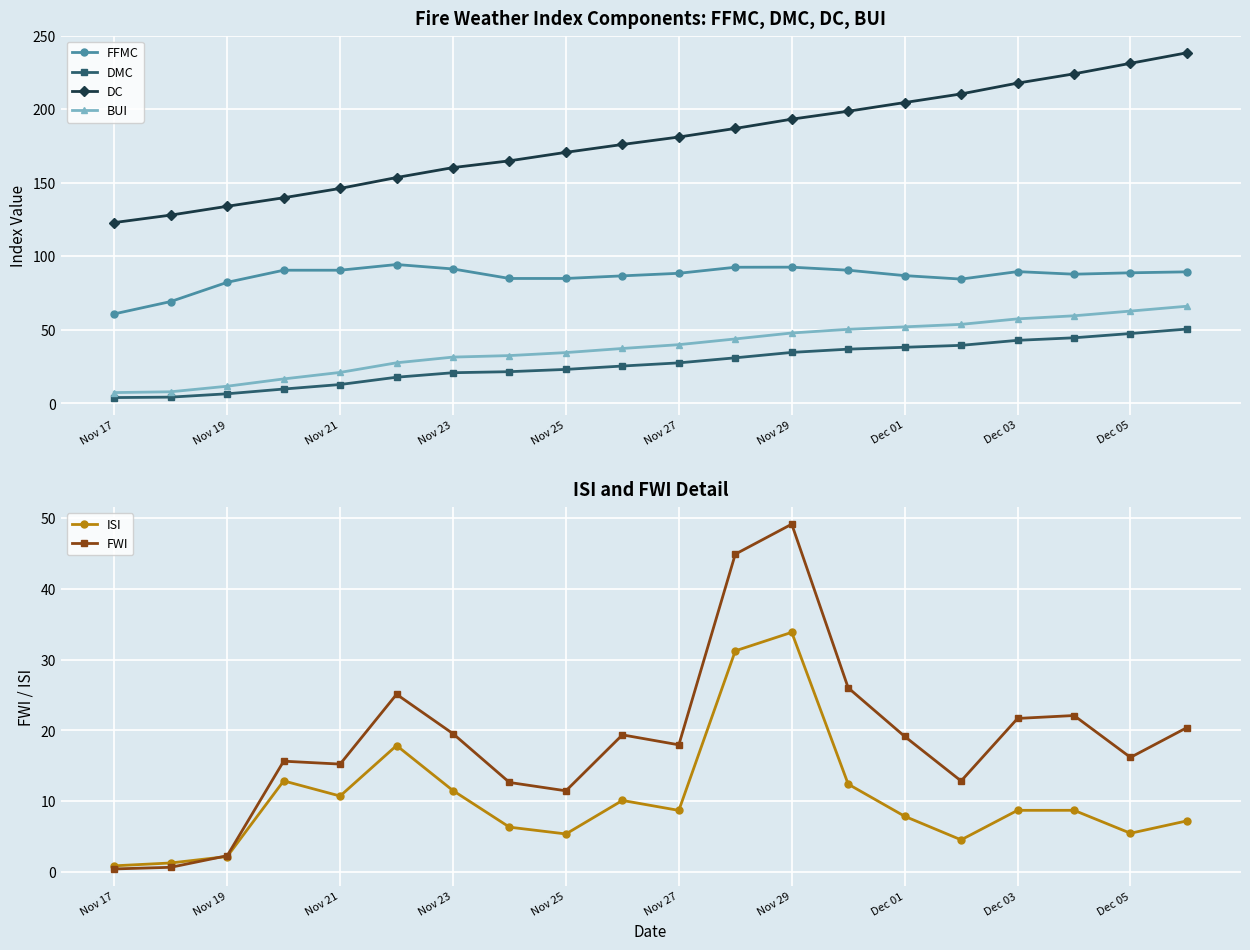

Which series has the largest total across all categories?

DC